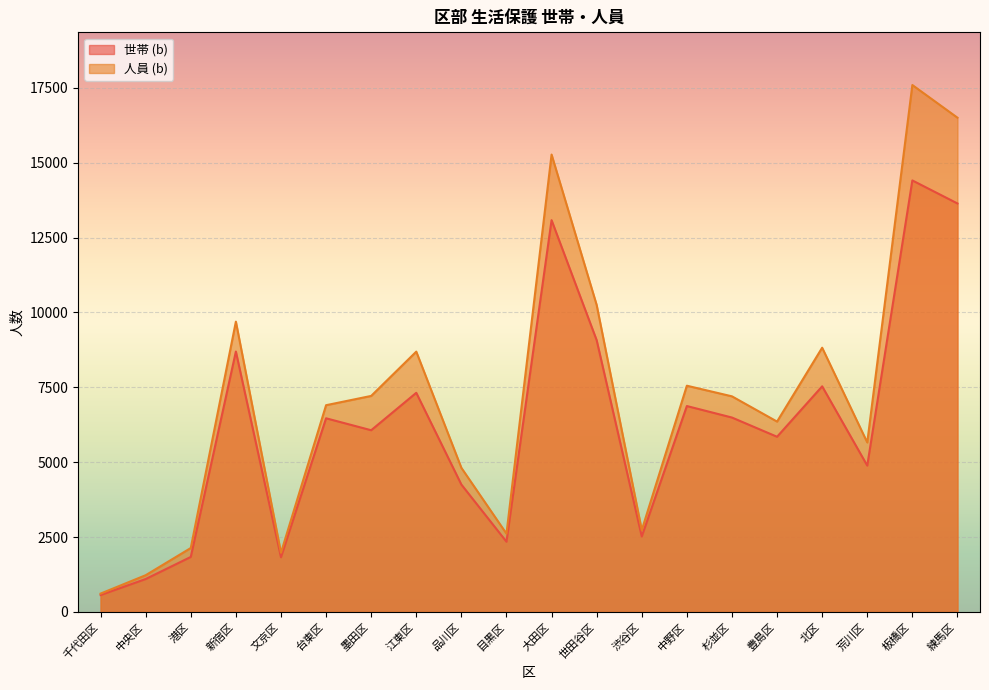

Between 千代田区 and 北区, which series saw the biggest shift?

人員 (b)